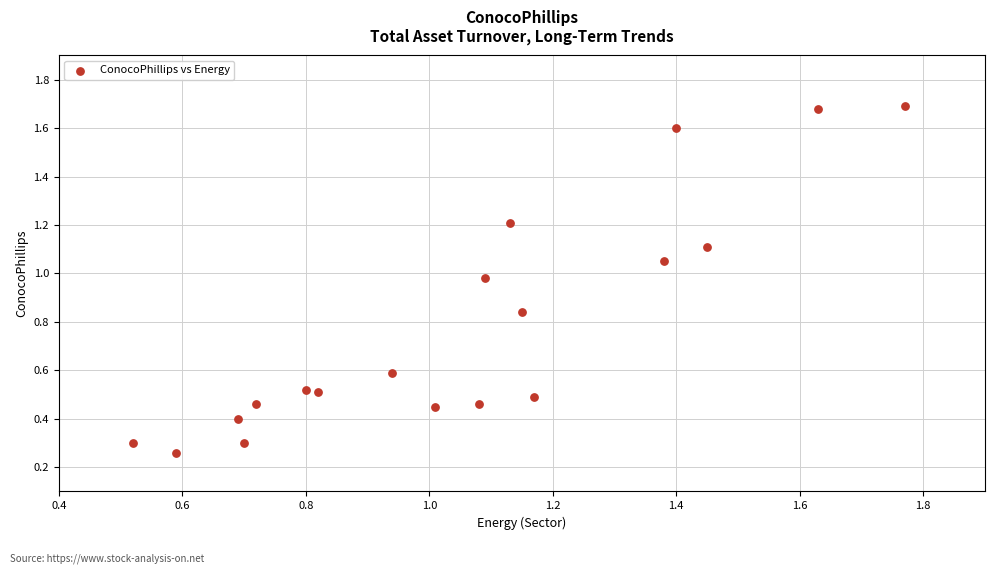

What is the range of X values (max minus min)?

1.2